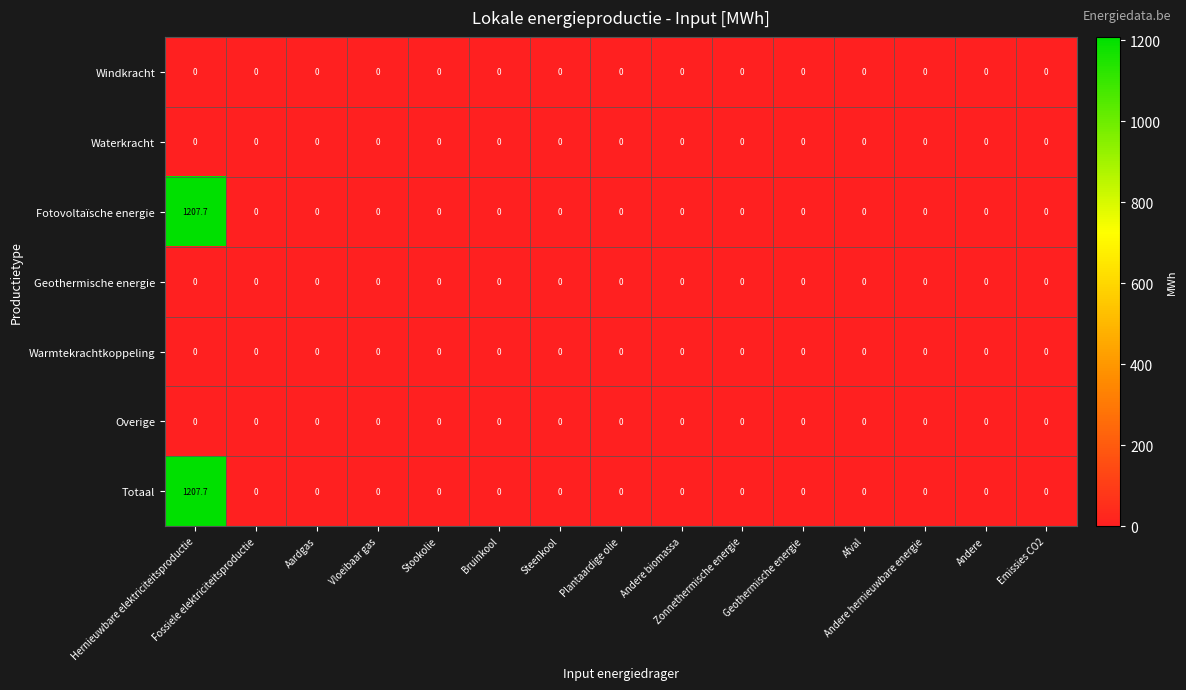

At which category is the sum across all series the highest?

Hernieuwbare elektriciteitsproductie